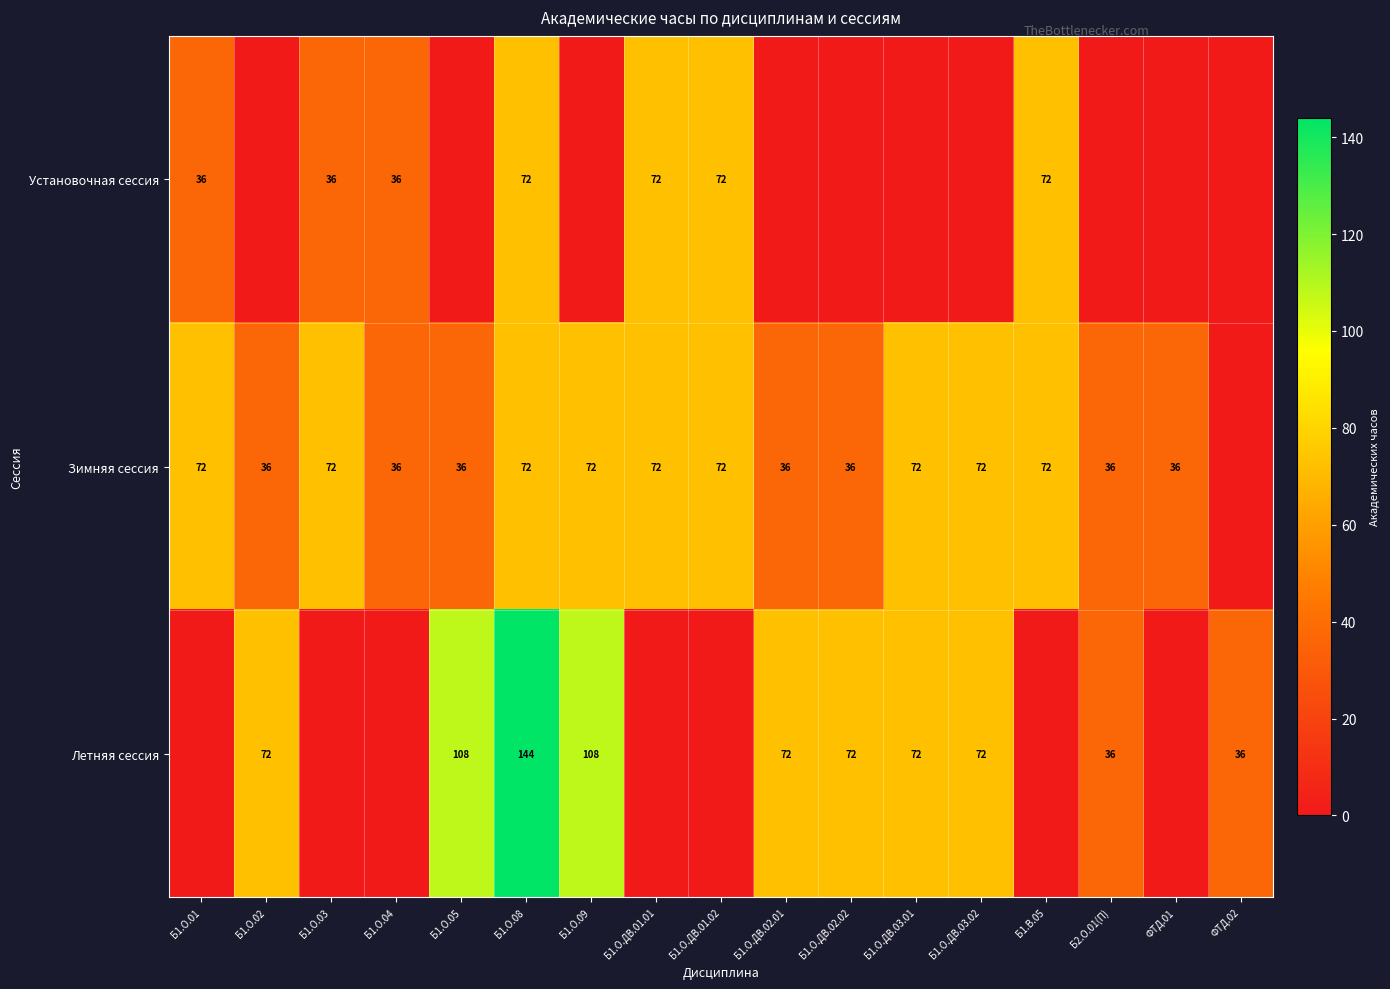

What is the sum of the Зимняя сессия values at Б1.О.ДВ.02.01 and Б1.О.02?

72